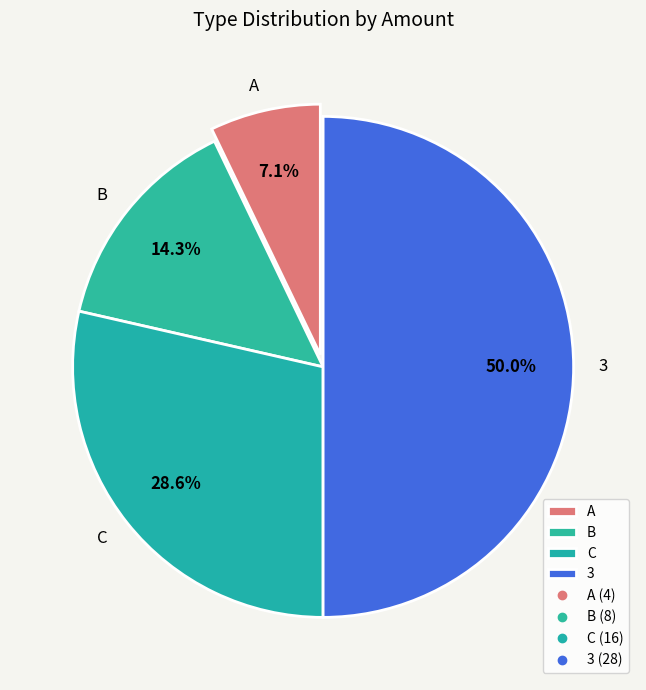

How many slices are in this pie chart?

4